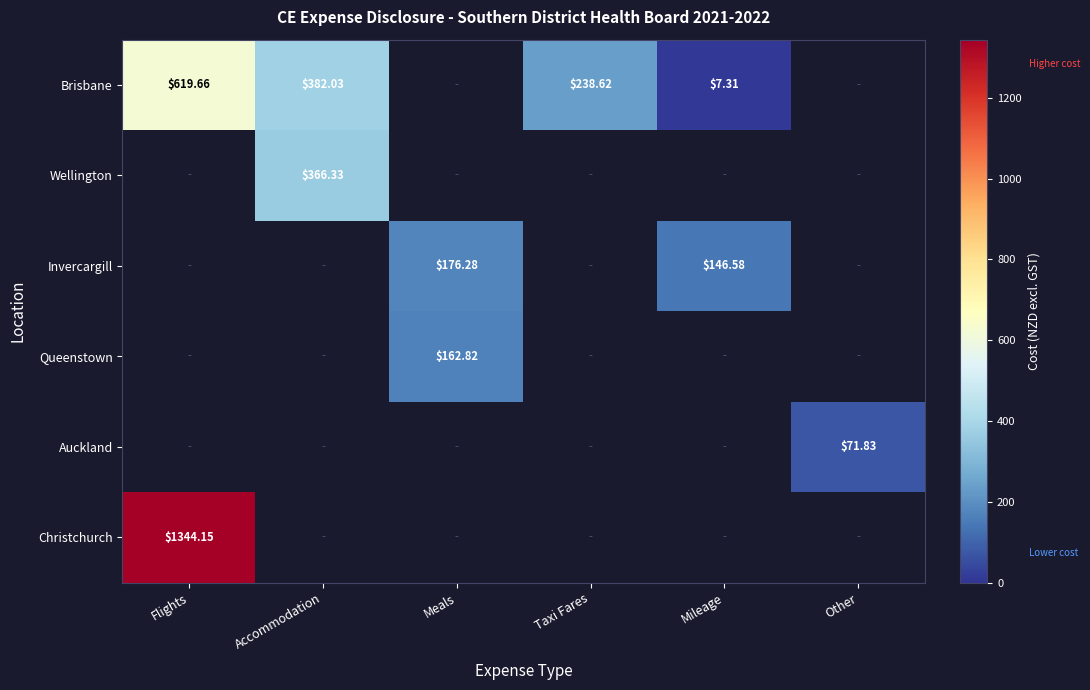

How many data points does each series have?

6